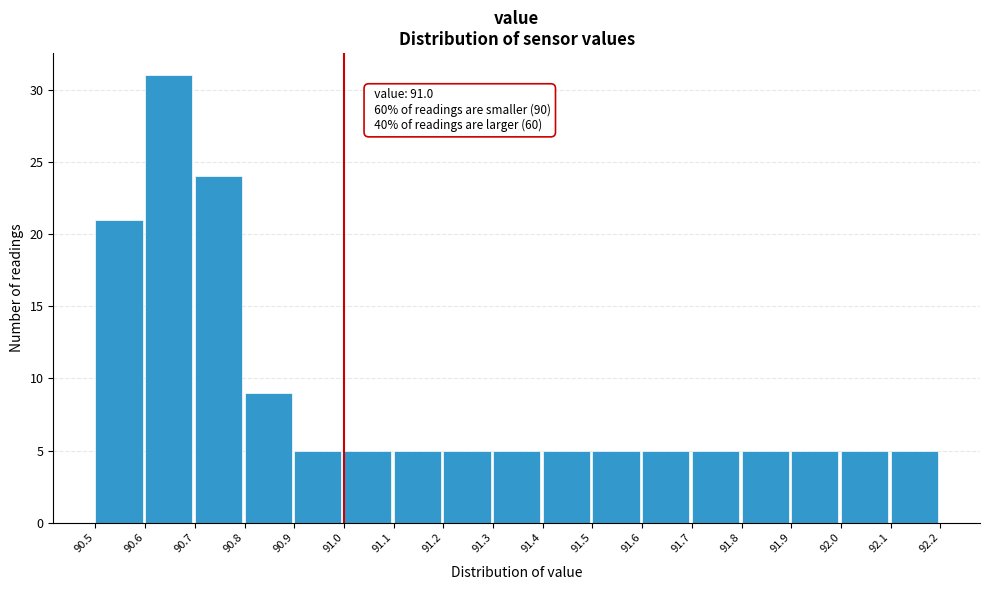

Over which range of the x-axis is the bar tallest?

90.6 to 90.7